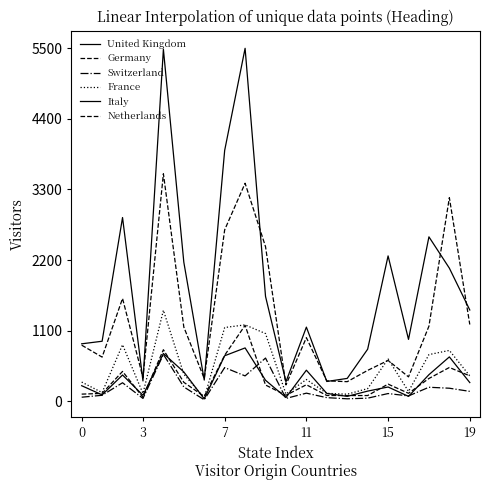

How many interior local peaks does the France series have?

6